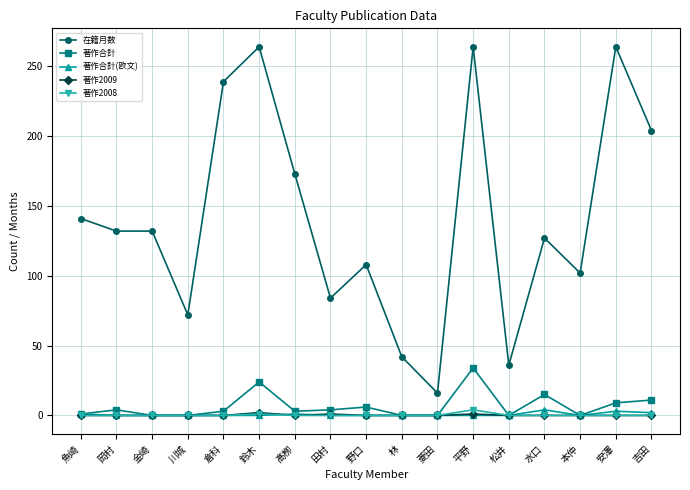

True or false: 著作合計(欧文) and 在籍月数 intersect in this chart.

False